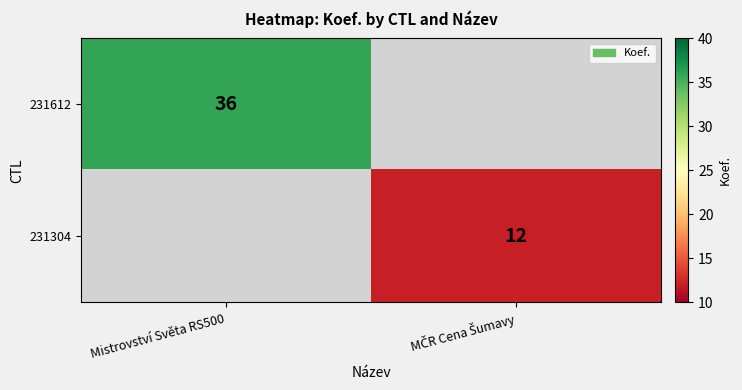

The 231612 series shows 16 at Mistrovství Světa RS500. True or false?

False